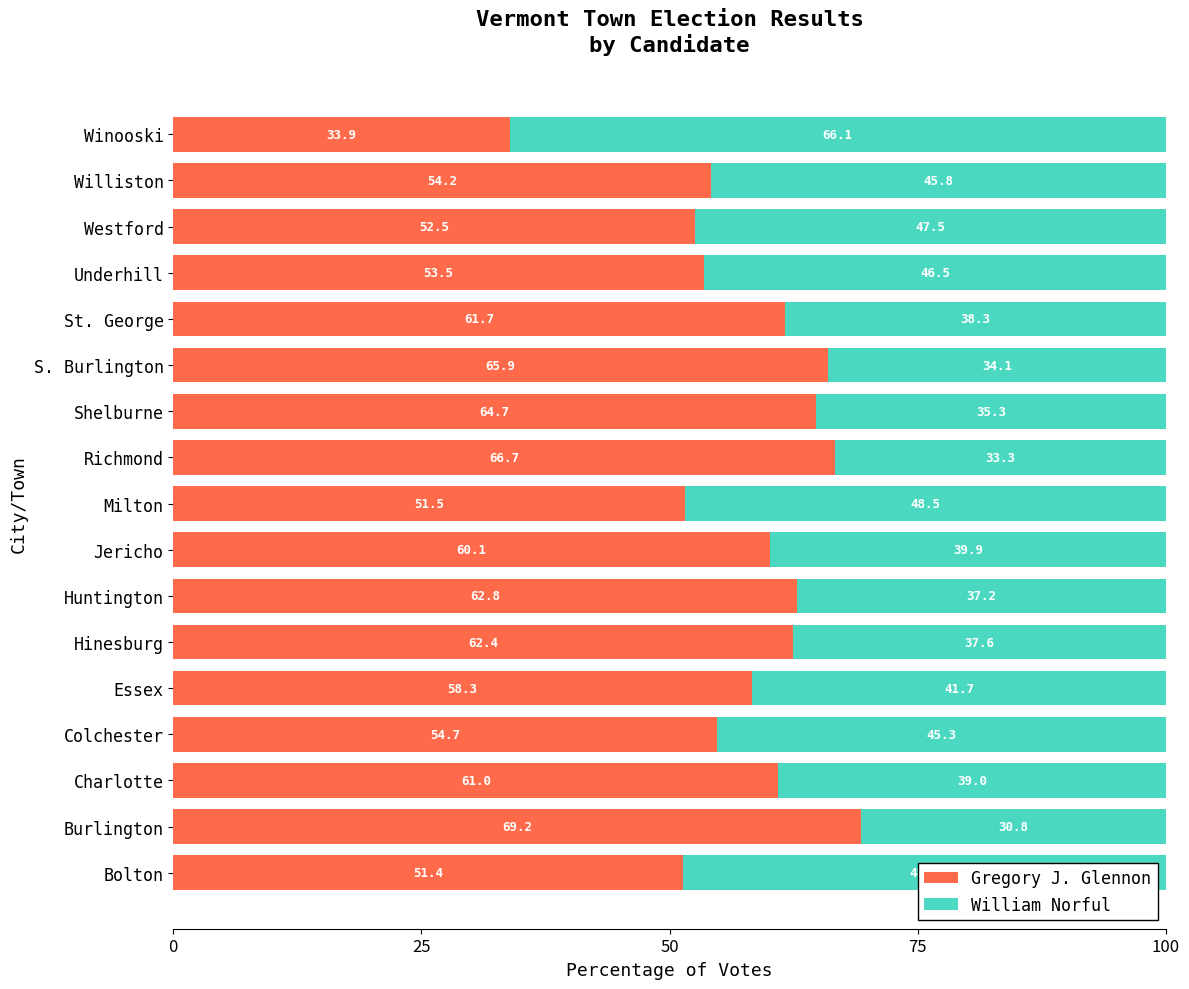

True or false: Gregory J. Glennon has a value of 33.9 at Winooski.

True